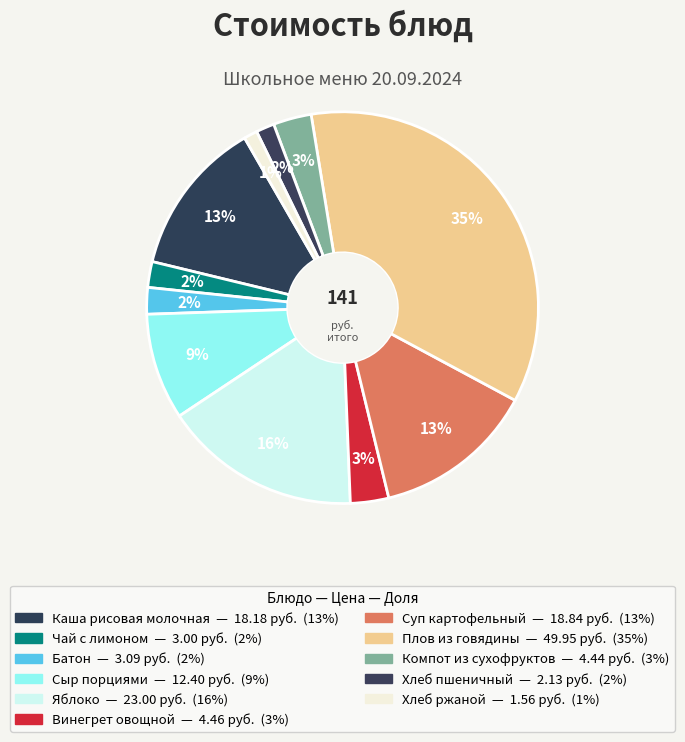

What is the change in value from Батон to Сыр порциями?

+9.3